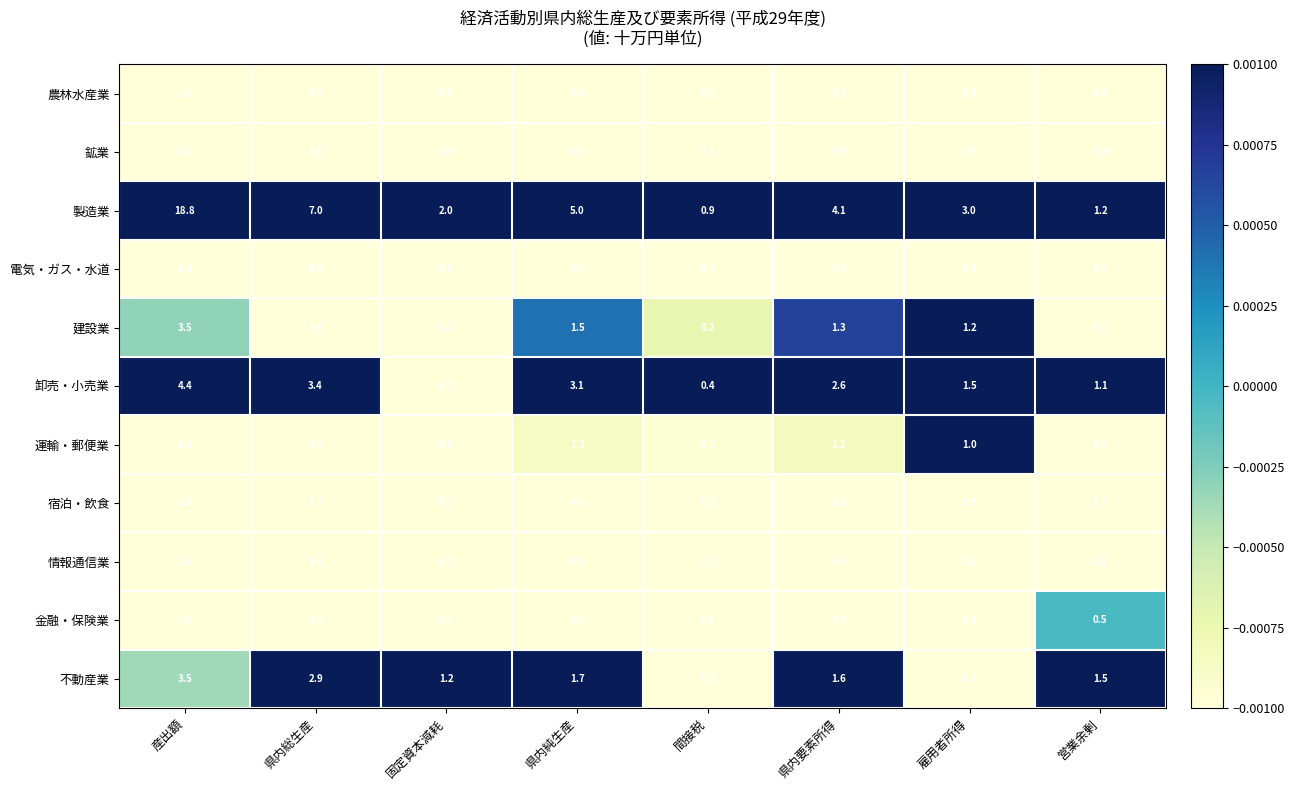

At how many categories does at least one series exceed 0?

8